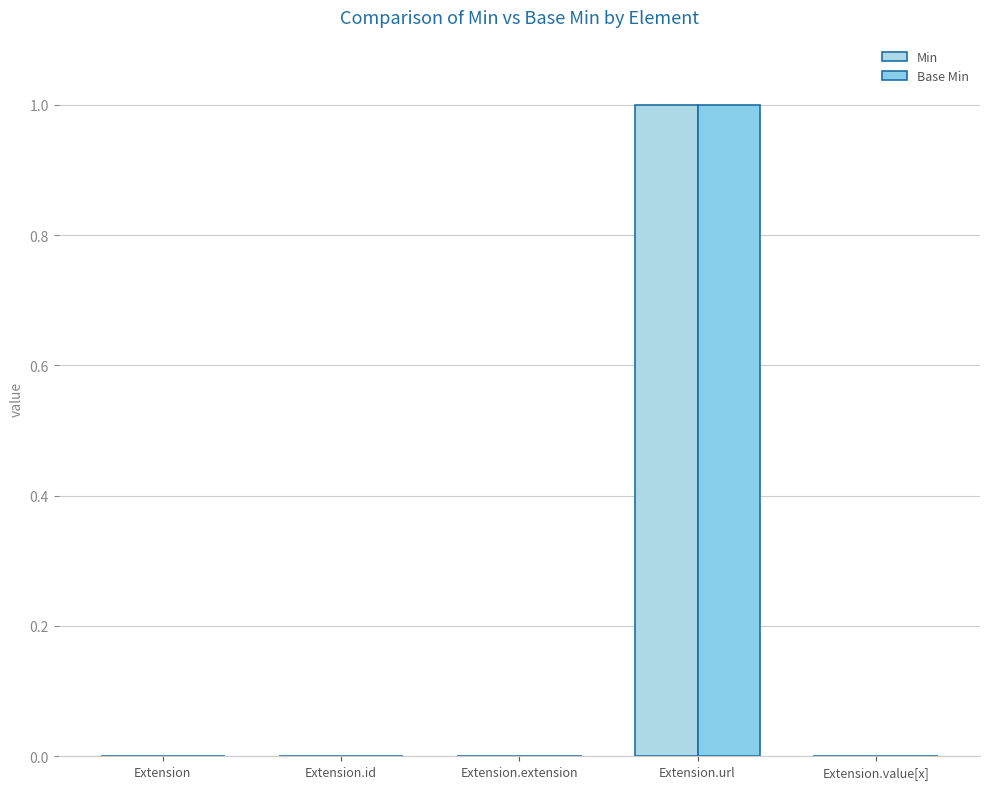

Which series has the widest spread of values?

Min